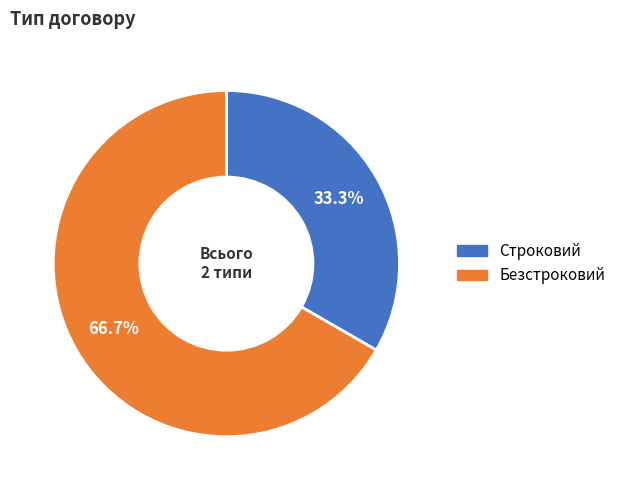

Rank the categories by value from highest to lowest.

Безстроковий, Строковий